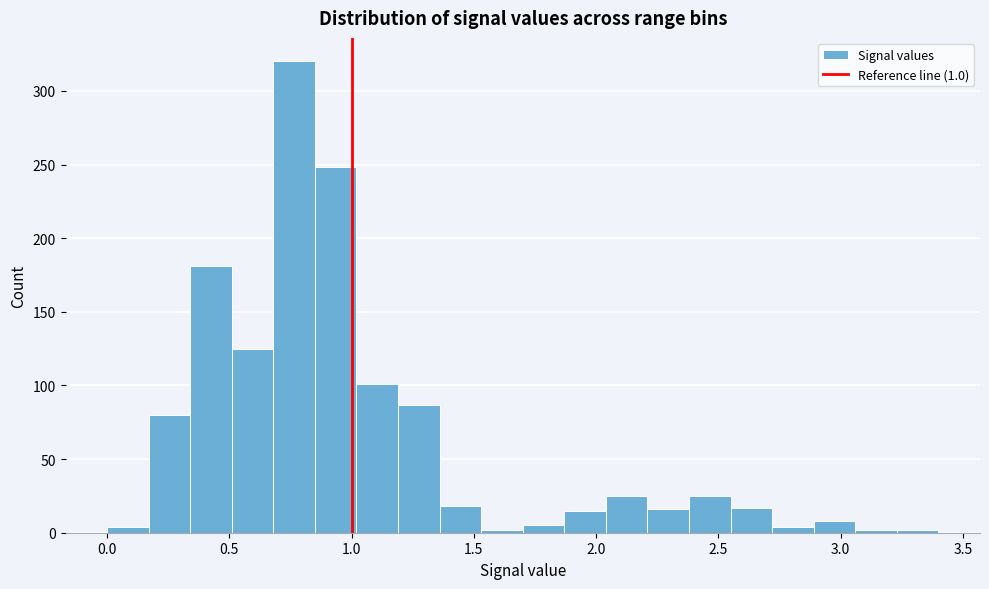

Around what value on the x-axis is the tallest bar? Give the approximate position of its centre, as read against the axis.

0.75